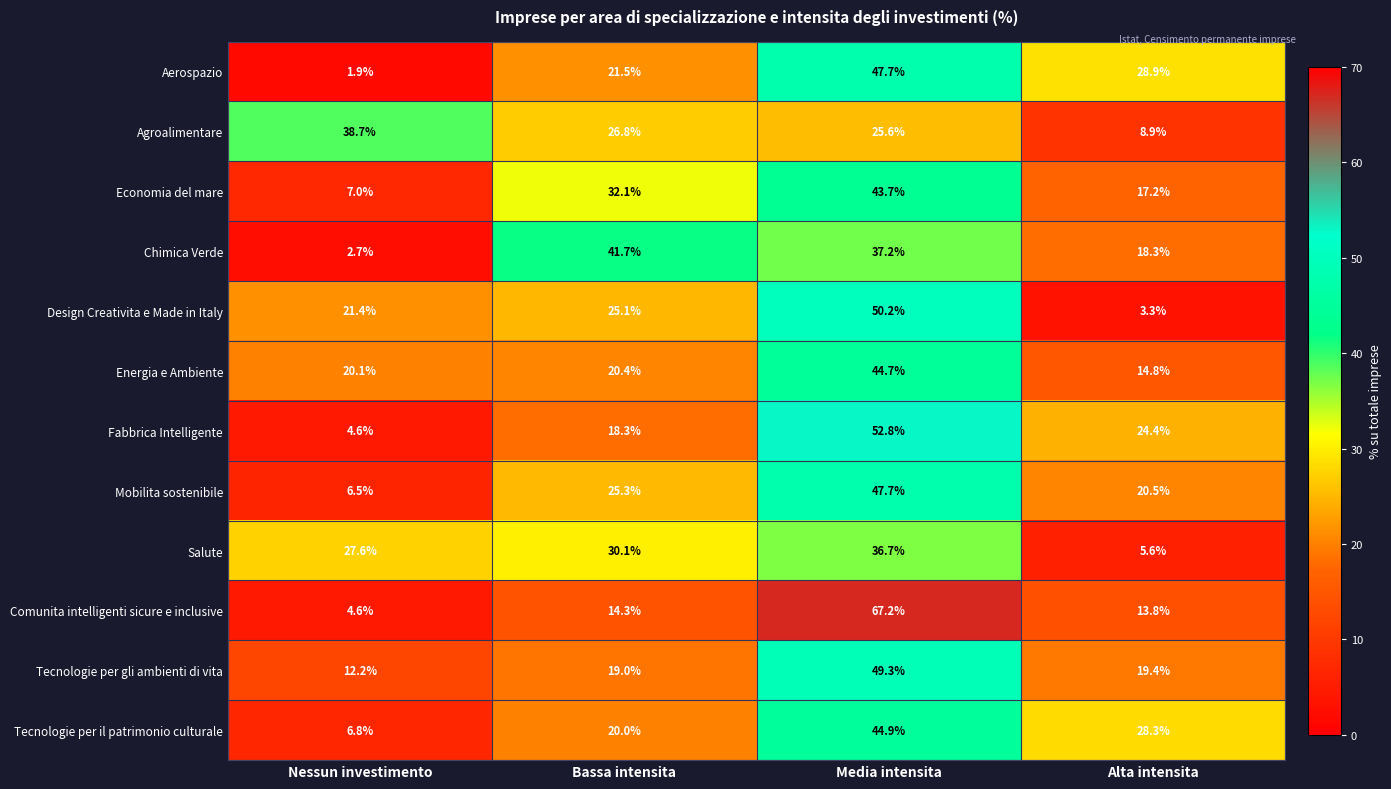

True or false: Comunita intelligenti sicure e inclusive has a value of 35.6 at Media intensita.

False